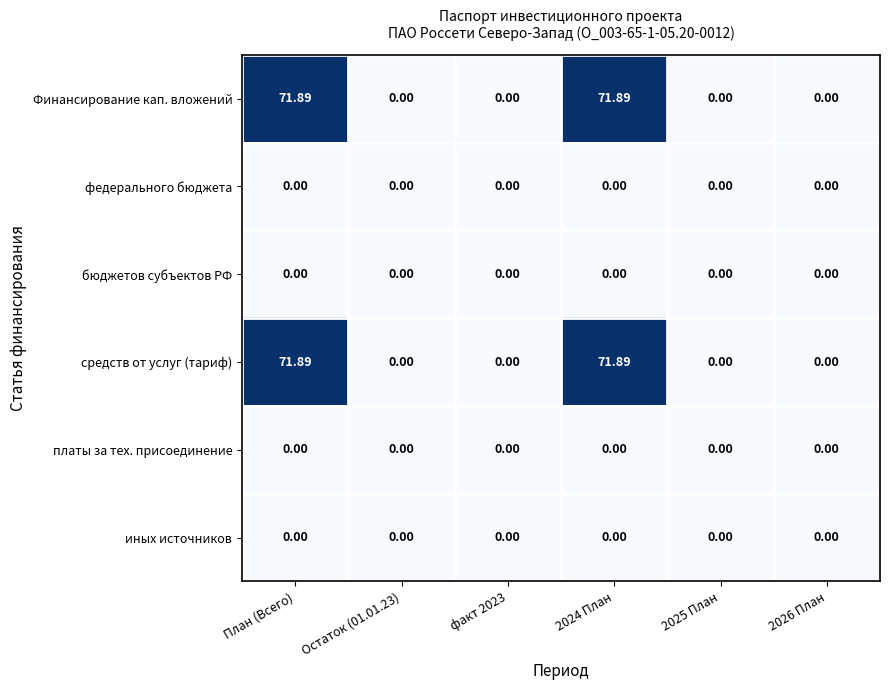

Reading right to left, what are all the values shown in this chart?

Финансирование кап. вложений: 2026 План=0	2025 План=0	2024 План=72	факт 2023=0	Остаток (01.01.23)=0	План (Всего)=72
федерального бюджета: 2026 План=0	2025 План=0	2024 План=0	факт 2023=0	Остаток (01.01.23)=0	План (Всего)=0
бюджетов субъектов РФ: 2026 План=0	2025 План=0	2024 План=0	факт 2023=0	Остаток (01.01.23)=0	План (Всего)=0
средств от услуг (тариф): 2026 План=0	2025 План=0	2024 План=72	факт 2023=0	Остаток (01.01.23)=0	План (Всего)=72
платы за тех. присоединение: 2026 План=0	2025 План=0	2024 План=0	факт 2023=0	Остаток (01.01.23)=0	План (Всего)=0
иных источников: 2026 План=0	2025 План=0	2024 План=0	факт 2023=0	Остаток (01.01.23)=0	План (Всего)=0